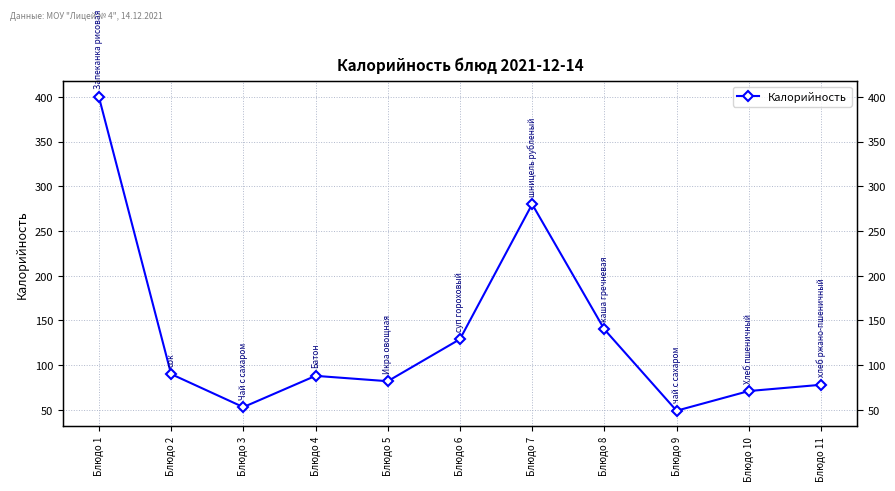

Reading left to right, transcribe all the data shown in this chart.

Блюдо 1=400	Блюдо 2=90	Блюдо 3=53	Блюдо 4=88	Блюдо 5=82	Блюдо 6=129	Блюдо 7=280	Блюдо 8=140	Блюдо 9=49	Блюдо 10=71	Блюдо 11=78